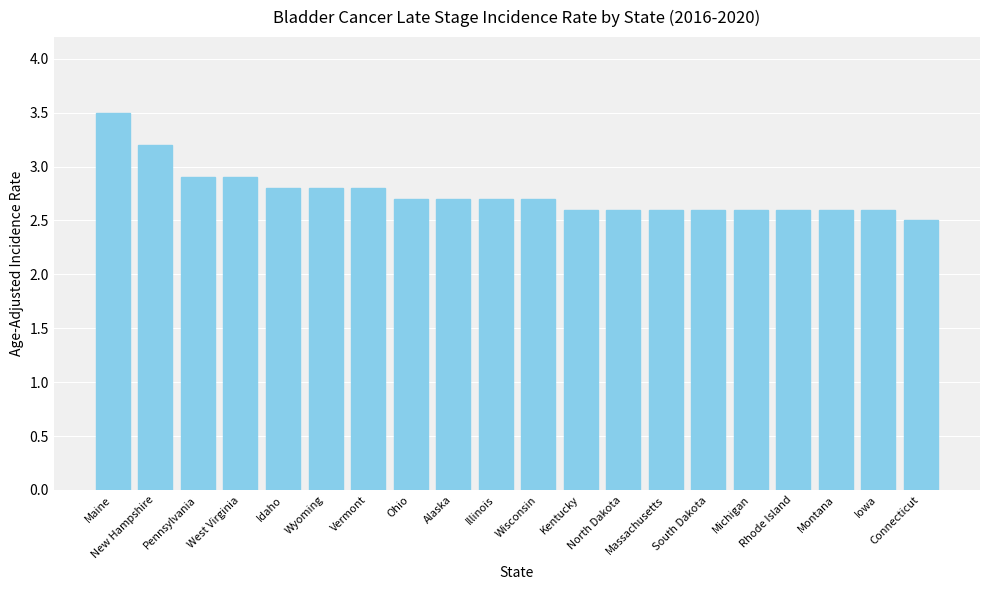

What is the value of the 15th bar from the left?

2.6